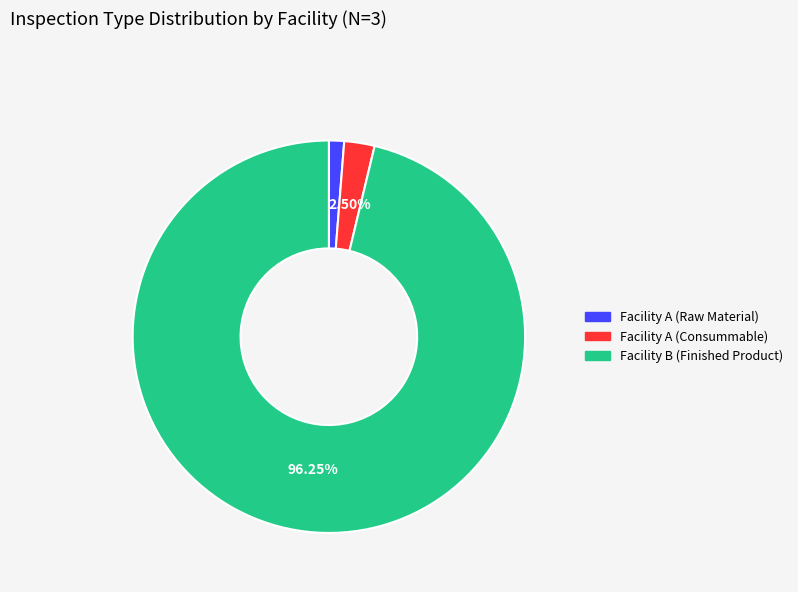

How many slices are in this pie chart?

3